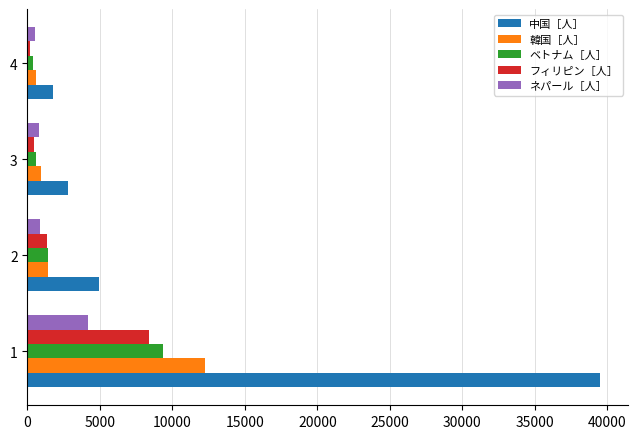

What is the maximum value for ネパール［人］?

4167